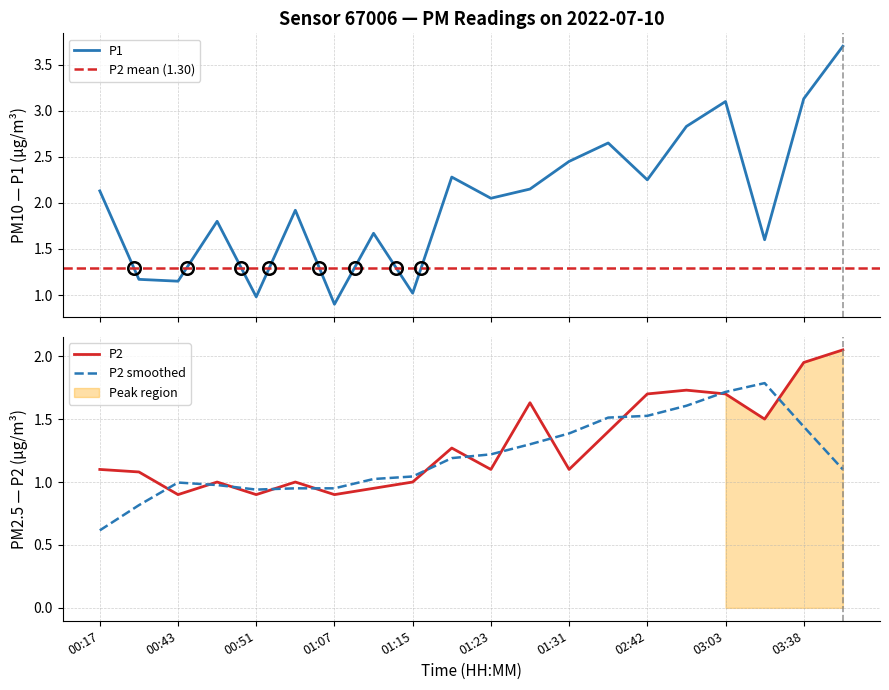

What is the label of the 5th point from the left?

00:51